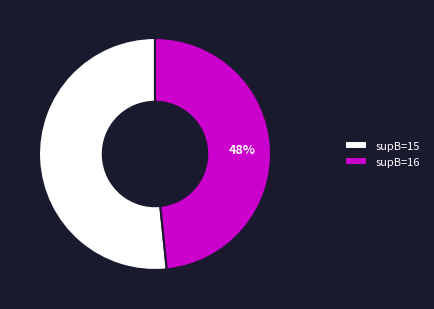

Rank the categories by value from lowest to highest.

supB=16, supB=15